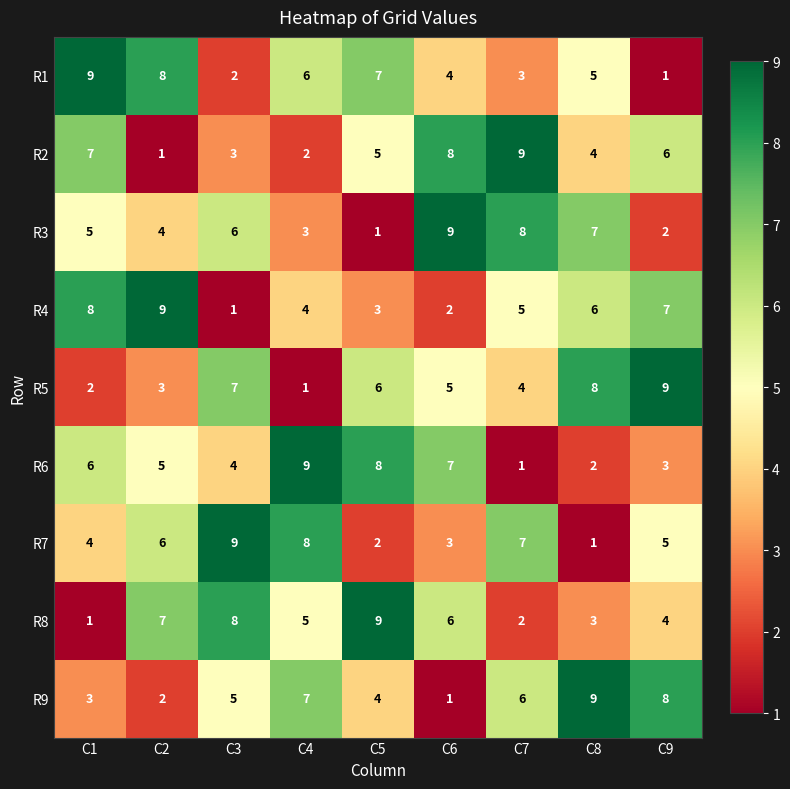

Which category has the highest value in the R2 series?

C7